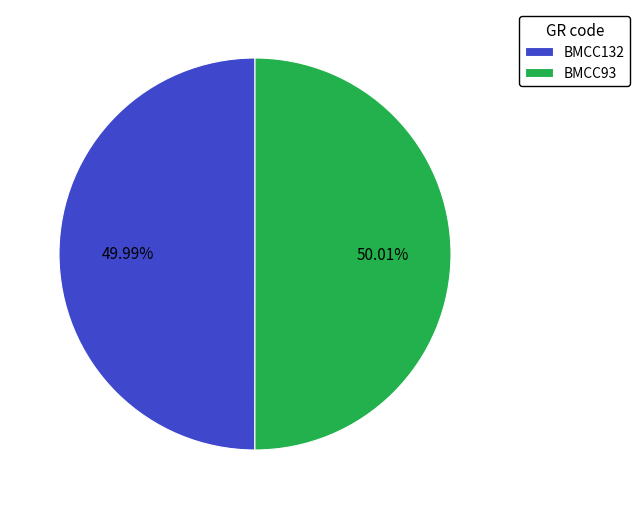

Is there a majority slice in this chart?

Yes